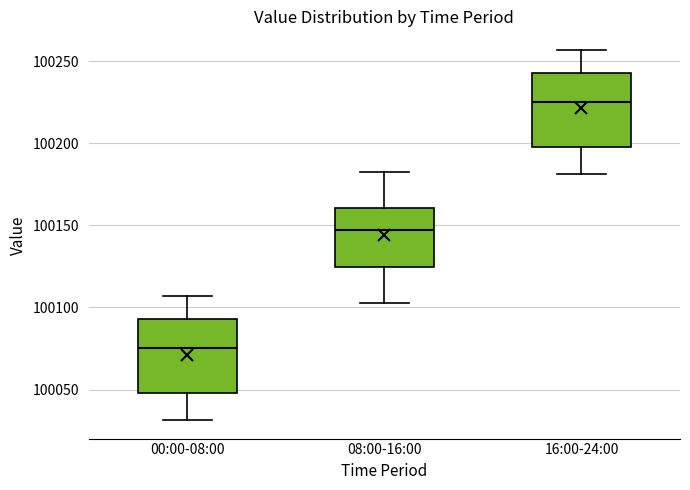

Reading left to right, transcribe this box plot: for each box, give where its median line is, the range the box spans, and where its two whiskers end, as read against the y-axis. The values are not printed on the chart, so give them approximately, as read against the axis.

00:00-08:00: median 100075, box 100050 to 100095, whiskers 100030 to 100105
08:00-16:00: median 100145, box 100125 to 100160, whiskers 100105 to 100185
16:00-24:00: median 100225, box 100200 to 100245, whiskers 100180 to 100255